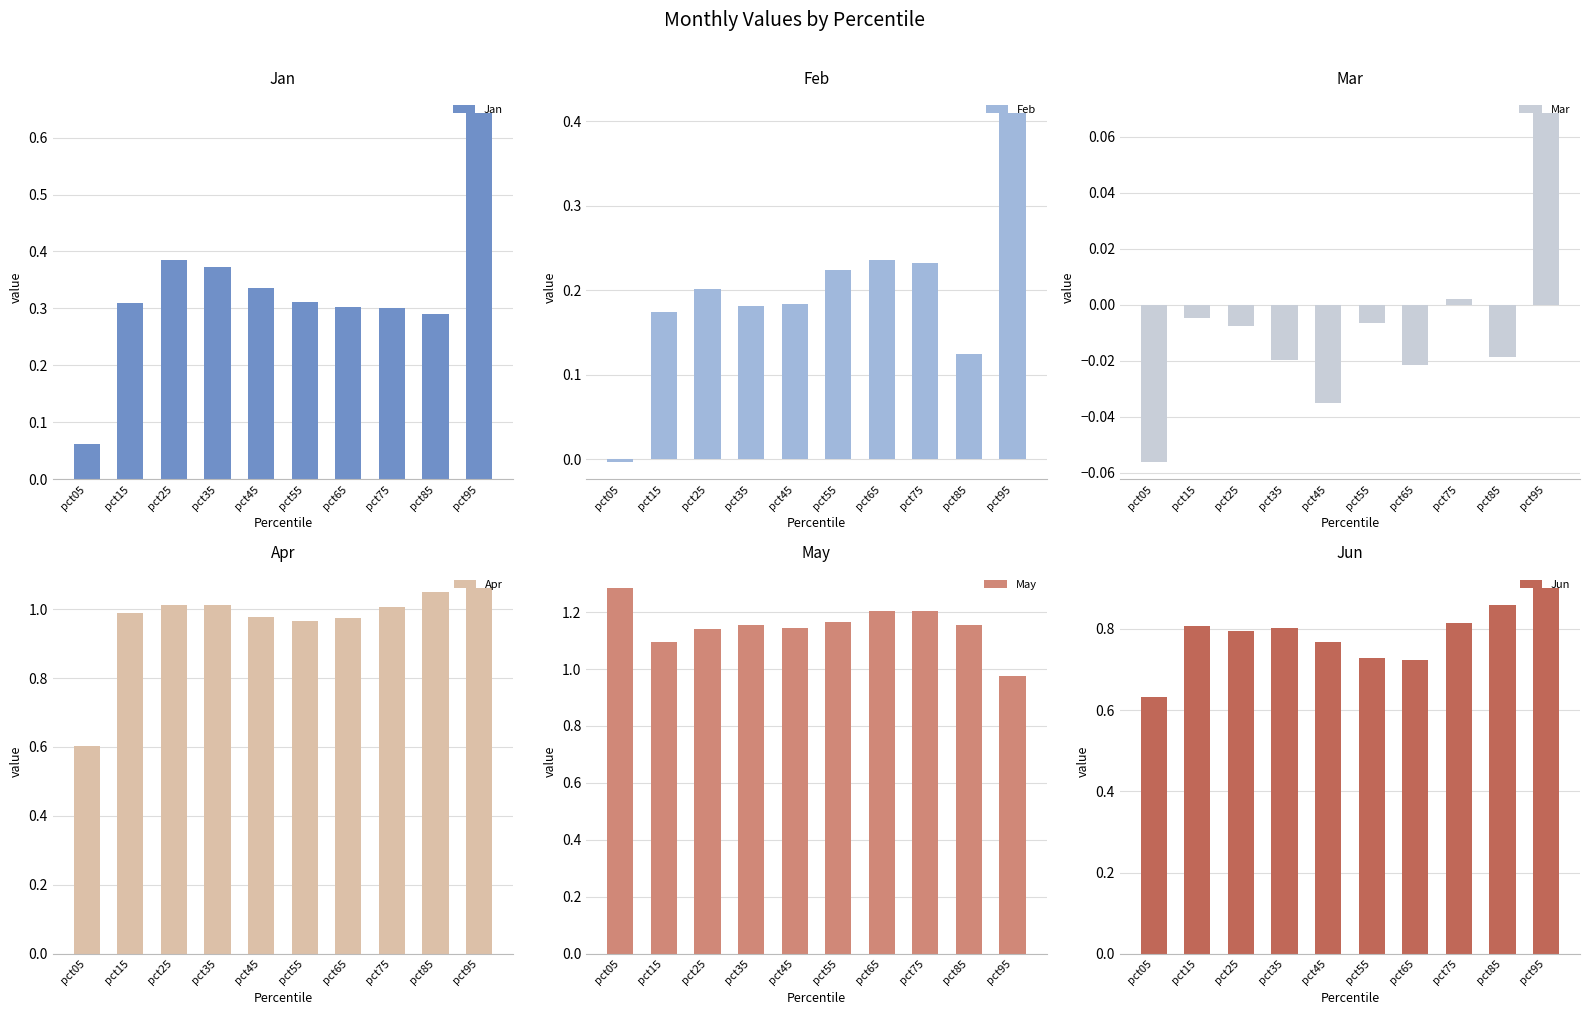

Rank the series at pct75 from lowest to highest value.

Mar, Feb, Jan, Jun, Apr, May